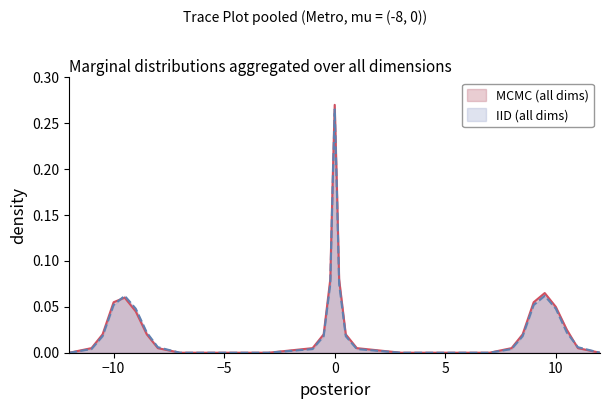

Which series has the largest range (max minus min)?

MCMC (all dims)